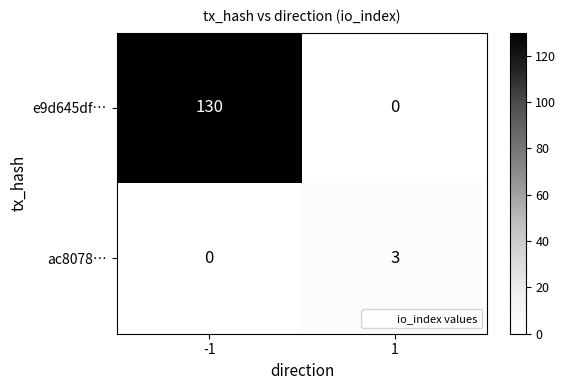

Which series has the widest spread of values?

e9d645df…